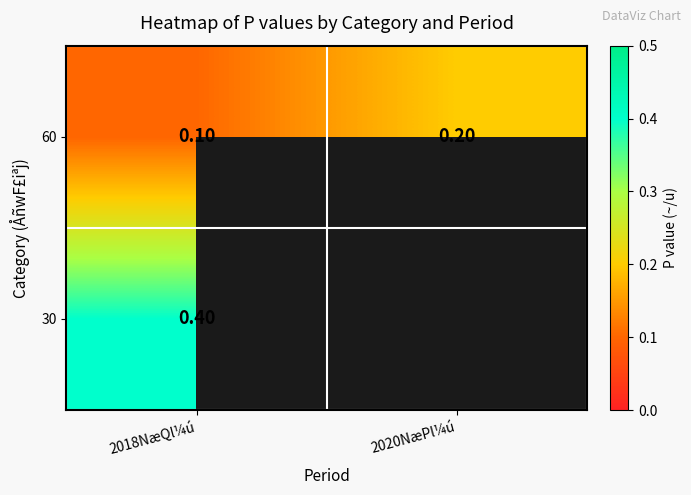

Is the value of 30 at 2018NæQl¼ú greater than the value of 60 at 2020NæPl¼ú?

Yes